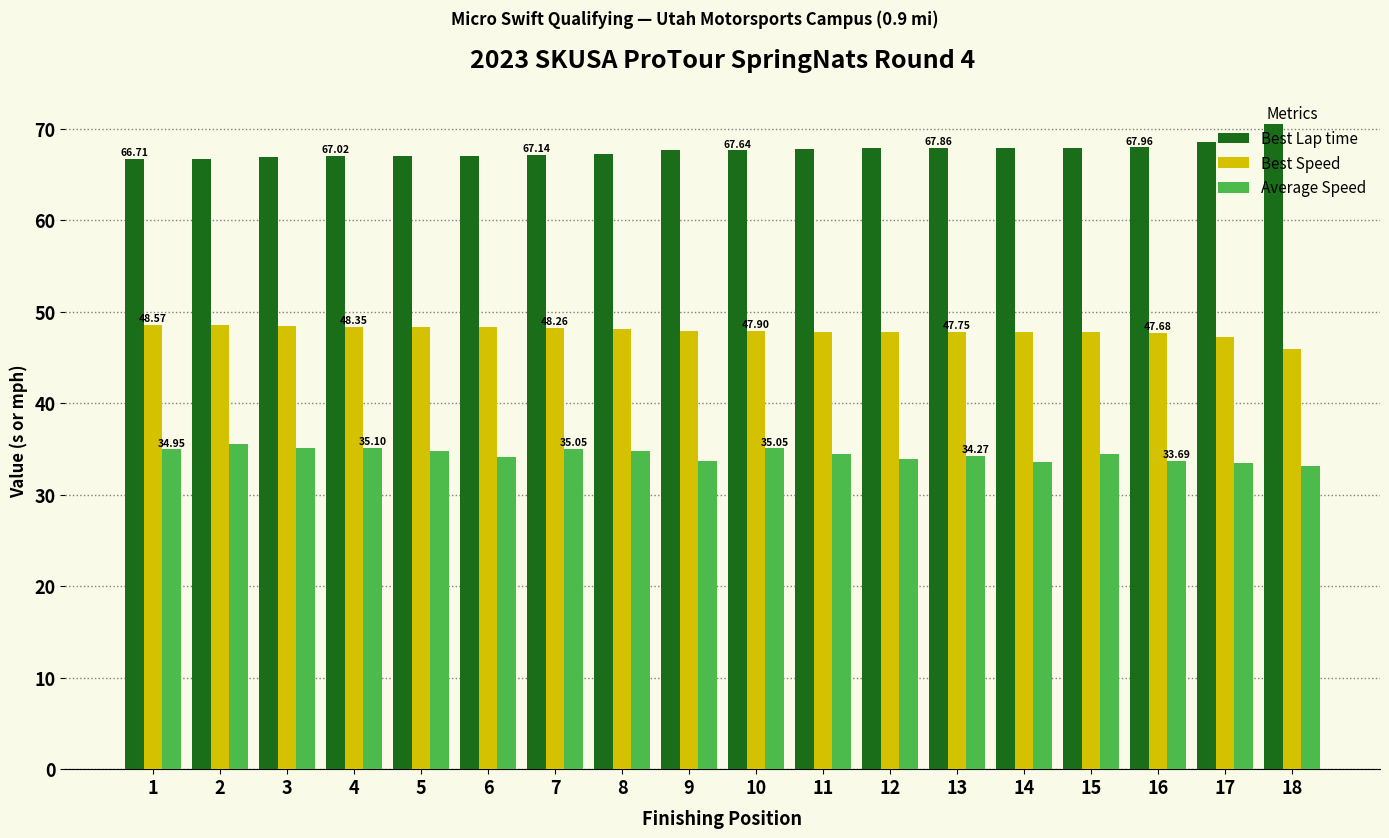

Rank the series by their average value, from lowest to highest.

Average Speed, Best Speed, Best Lap time